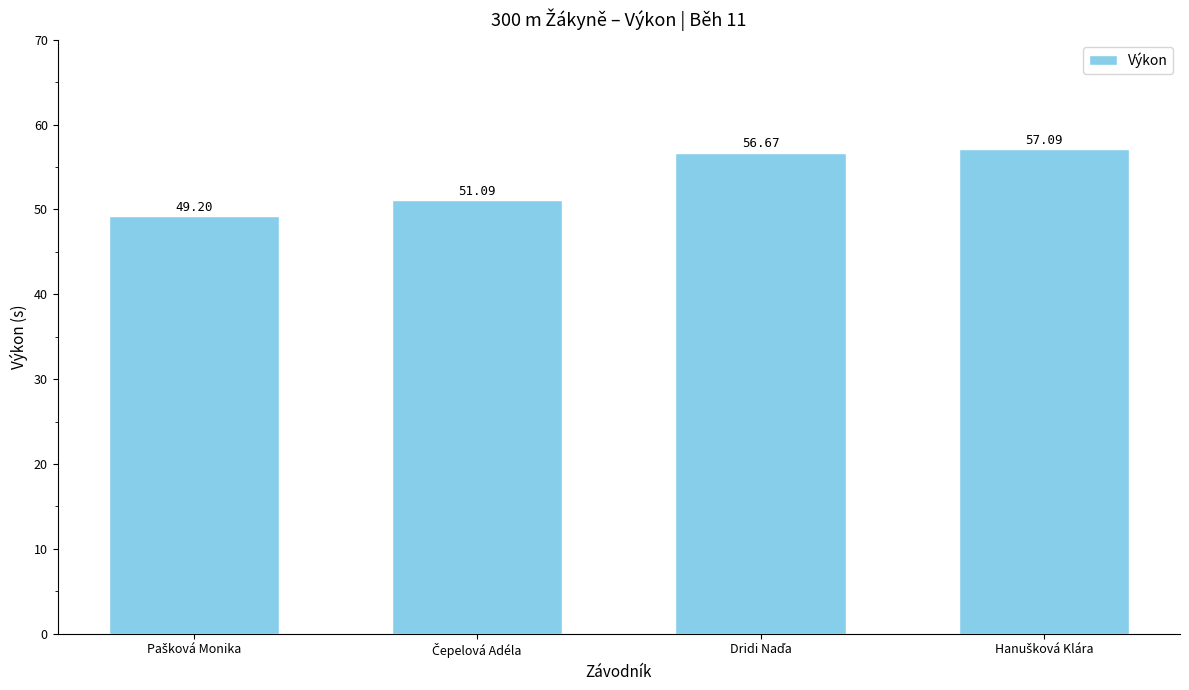

What is the average value?

53.5